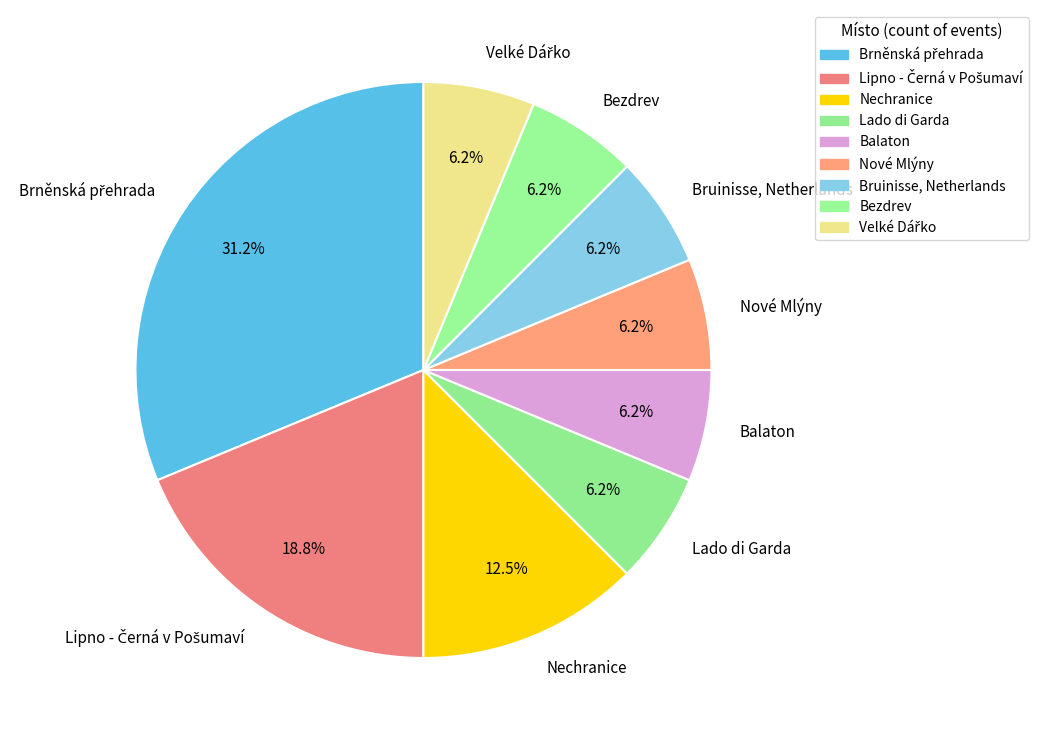

Is there any slice that represents more than half of the pie?

No